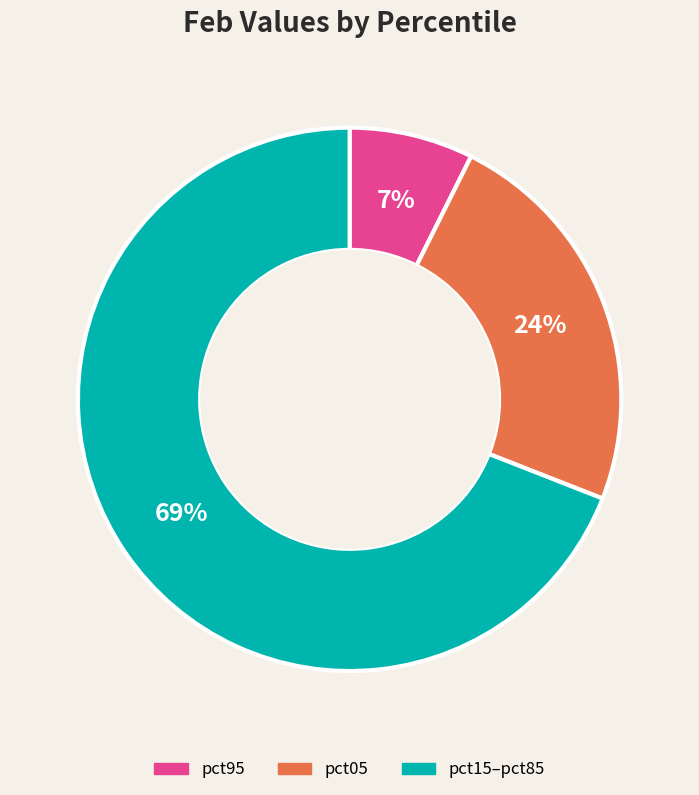

Is there any slice that represents more than half of the pie?

Yes